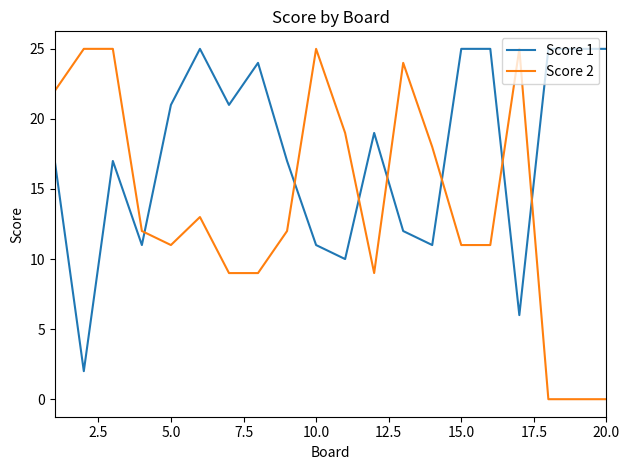

What is the difference between the maximum and minimum values in the Score 1 series?

23